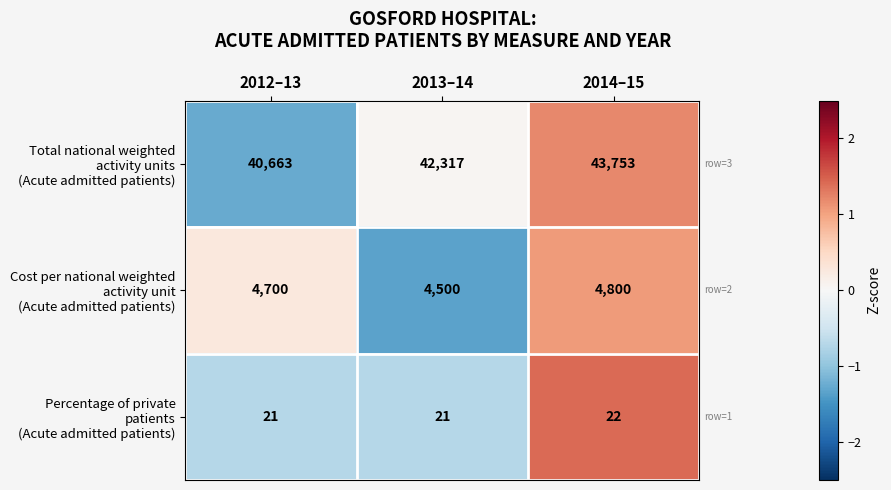

What is the spread (max minus min) of values at 2012–13?

40642